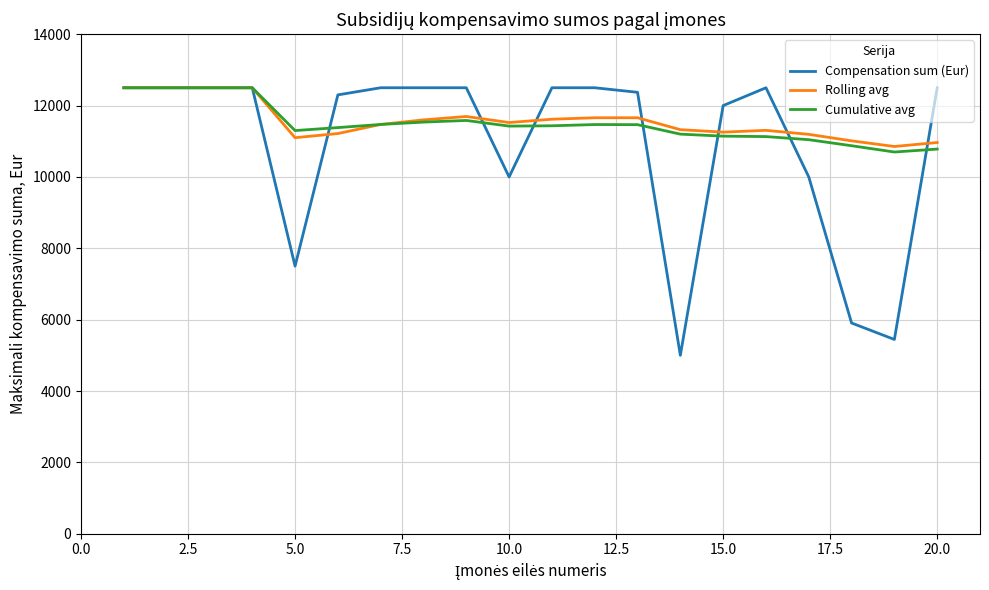

What is the minimum value shown in the chart?

5000.0